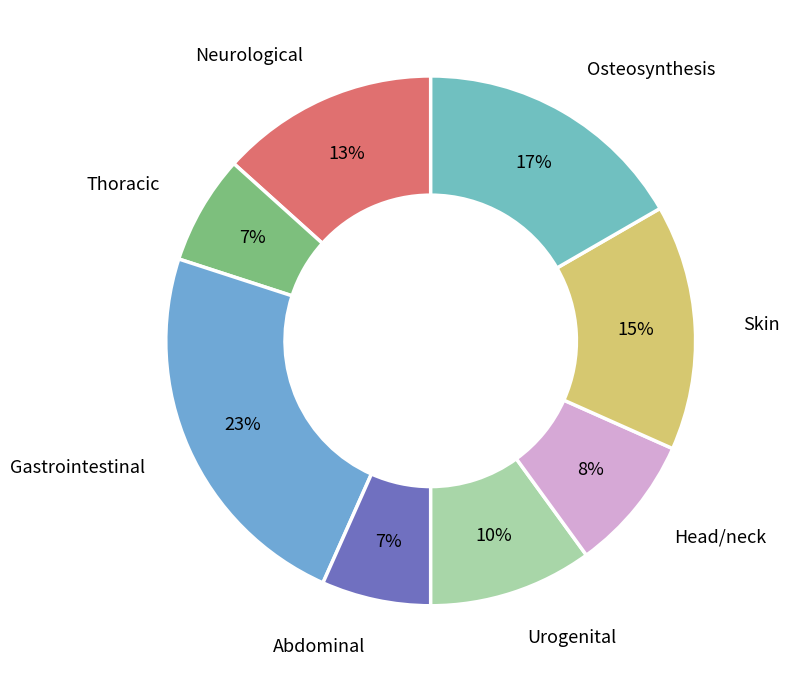

To the nearest percent, what is the combined percentage of Thoracic and Head/neck?

15%